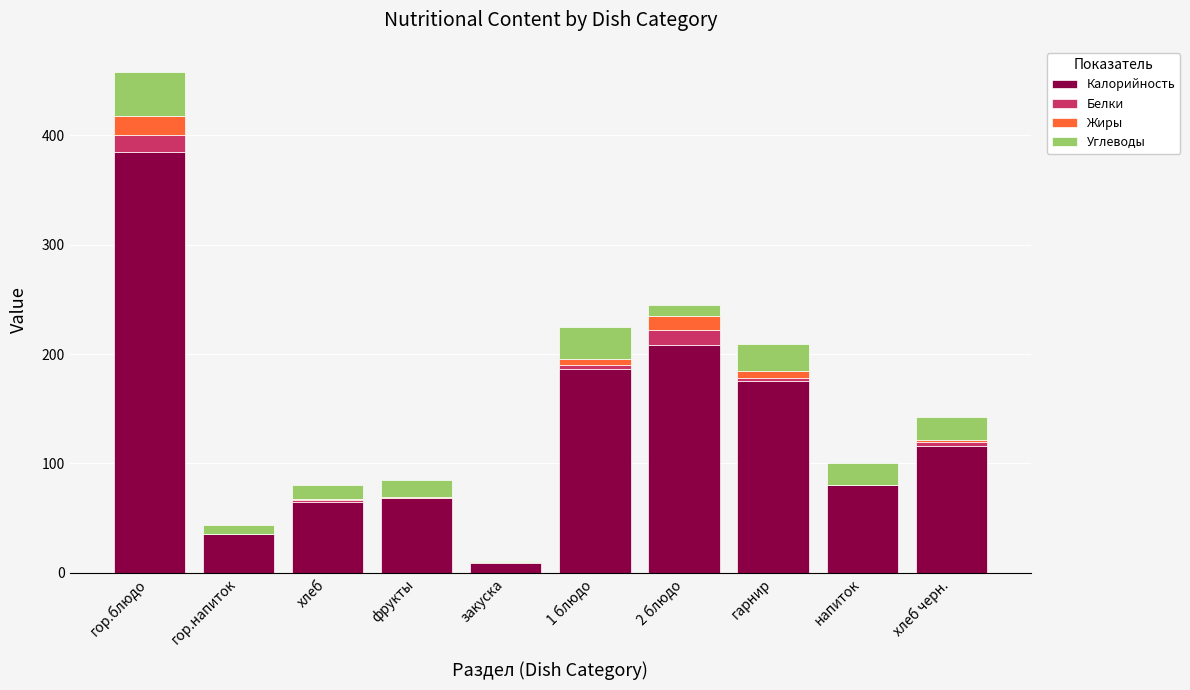

The value of Калорийность at фрукты is 98.0. True or false?

False